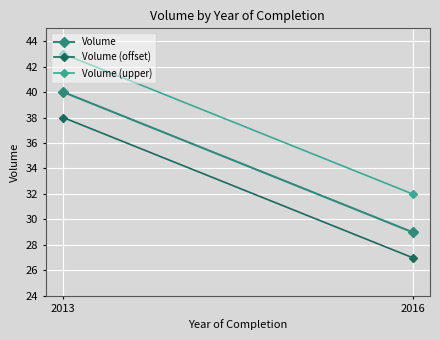

List the series in order of their overall mean, lowest first.

Volume (offset), Volume, Volume (upper)